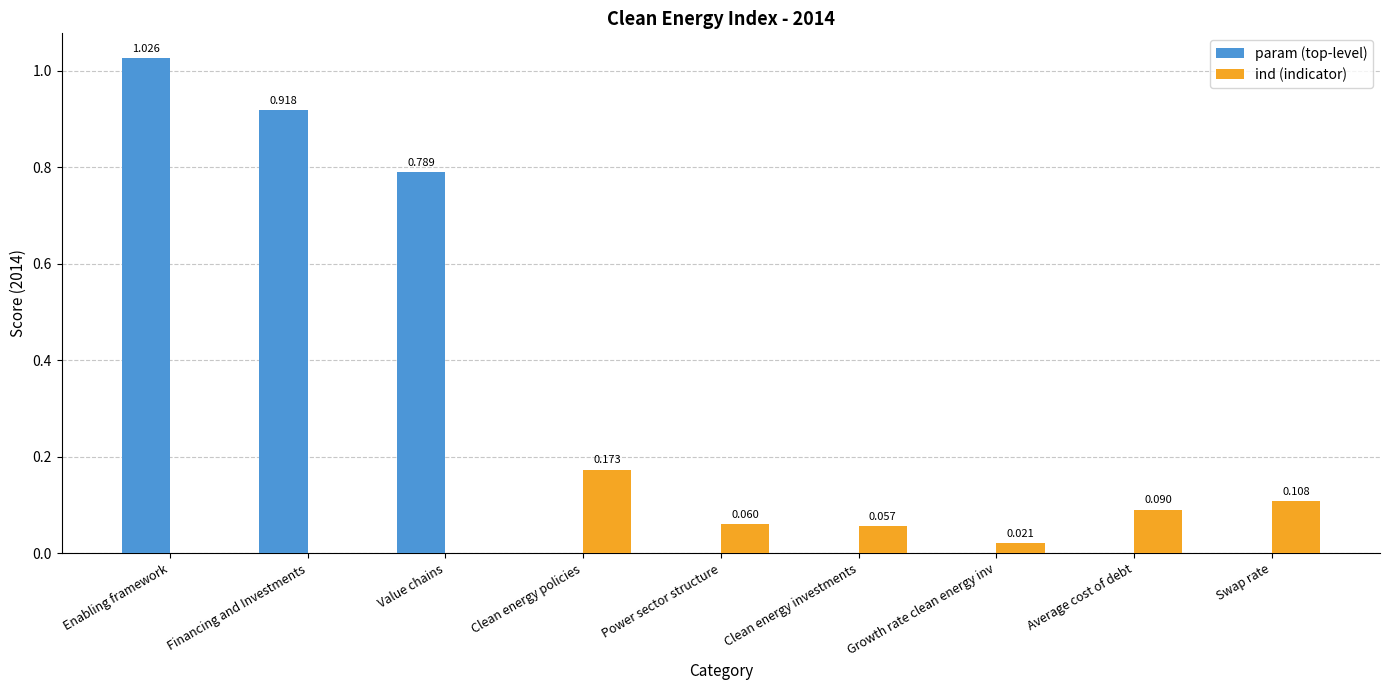

At which category is the sum across all series the highest?

Enabling framework